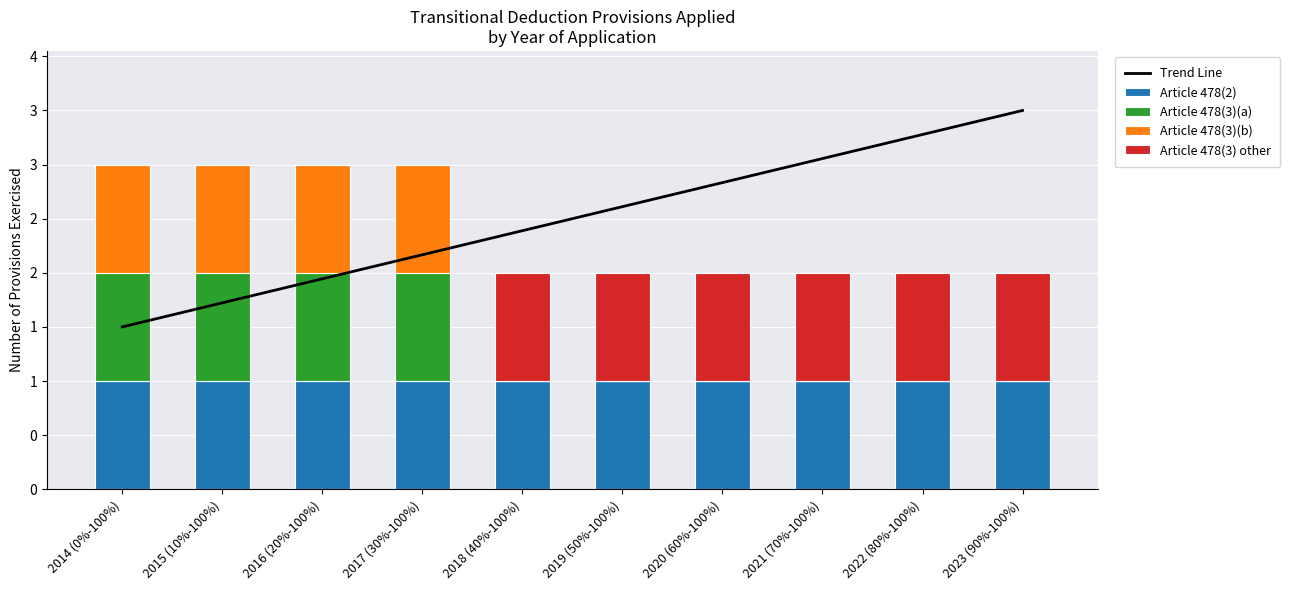

What is the spread (max minus min) of values at 2016 (20%-100%)?

1.9